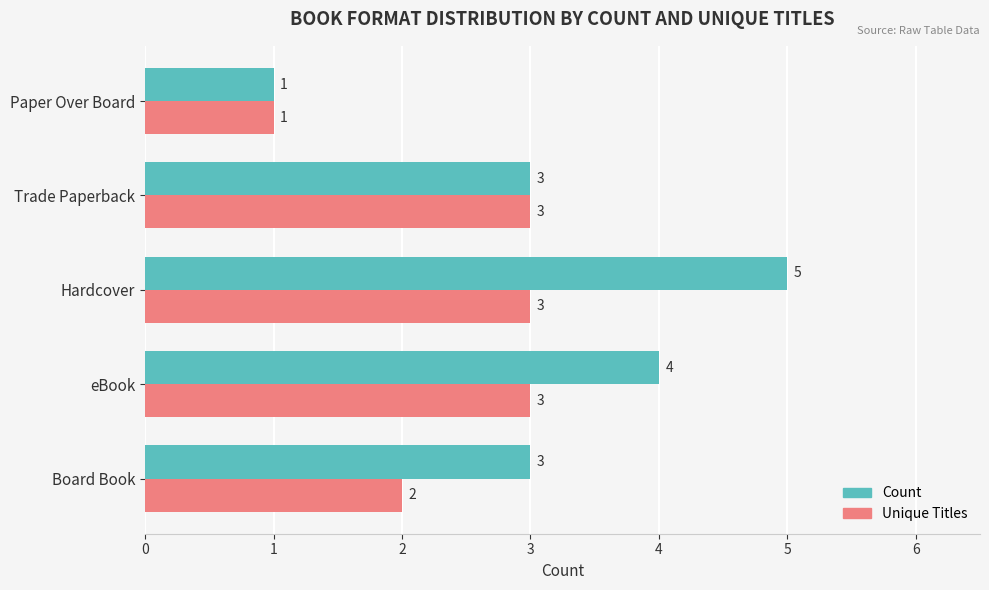

What are all the series names shown in the legend?

Count, Unique Titles